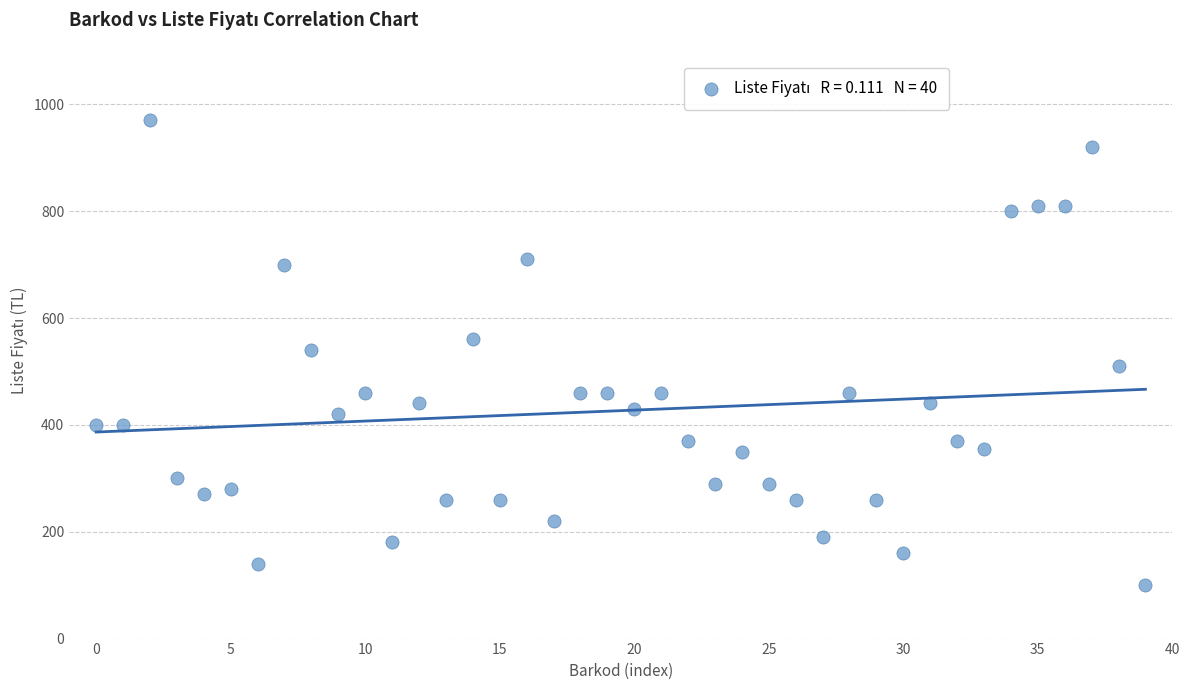

What is the range of Y values (max minus min)?

870